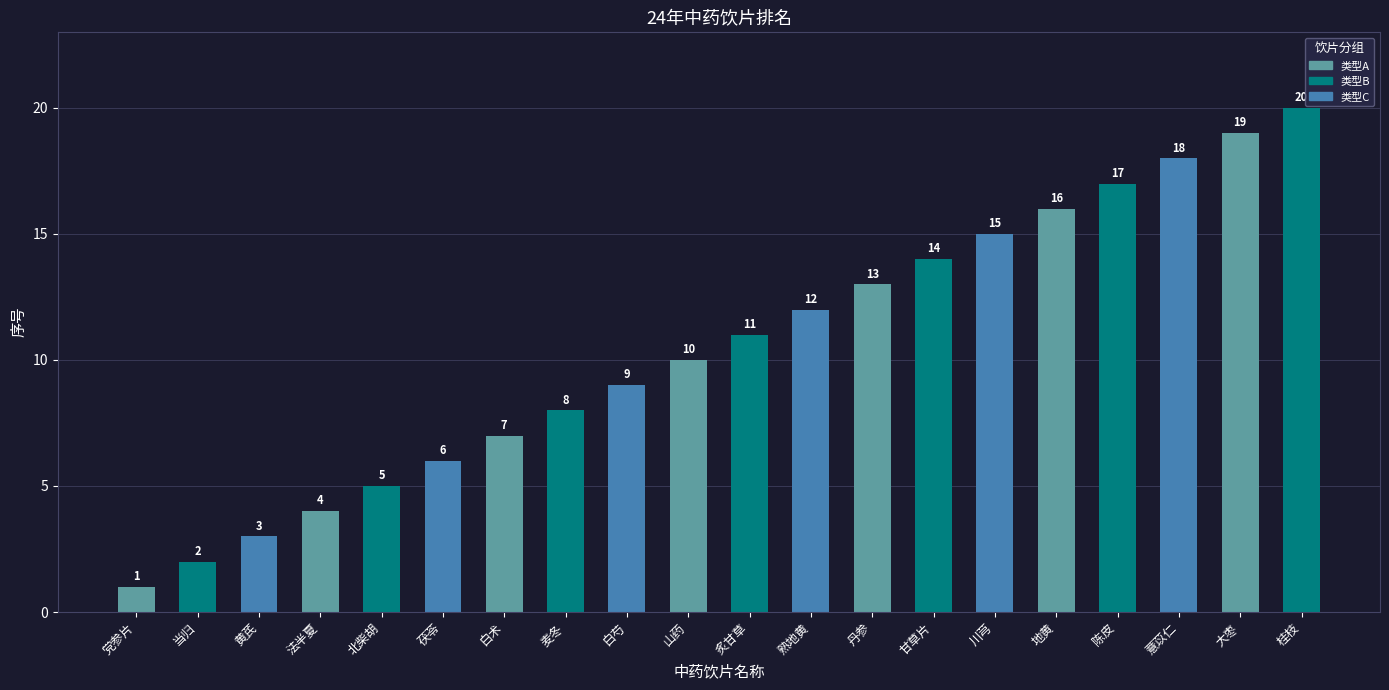

How many bars are there in total?

20